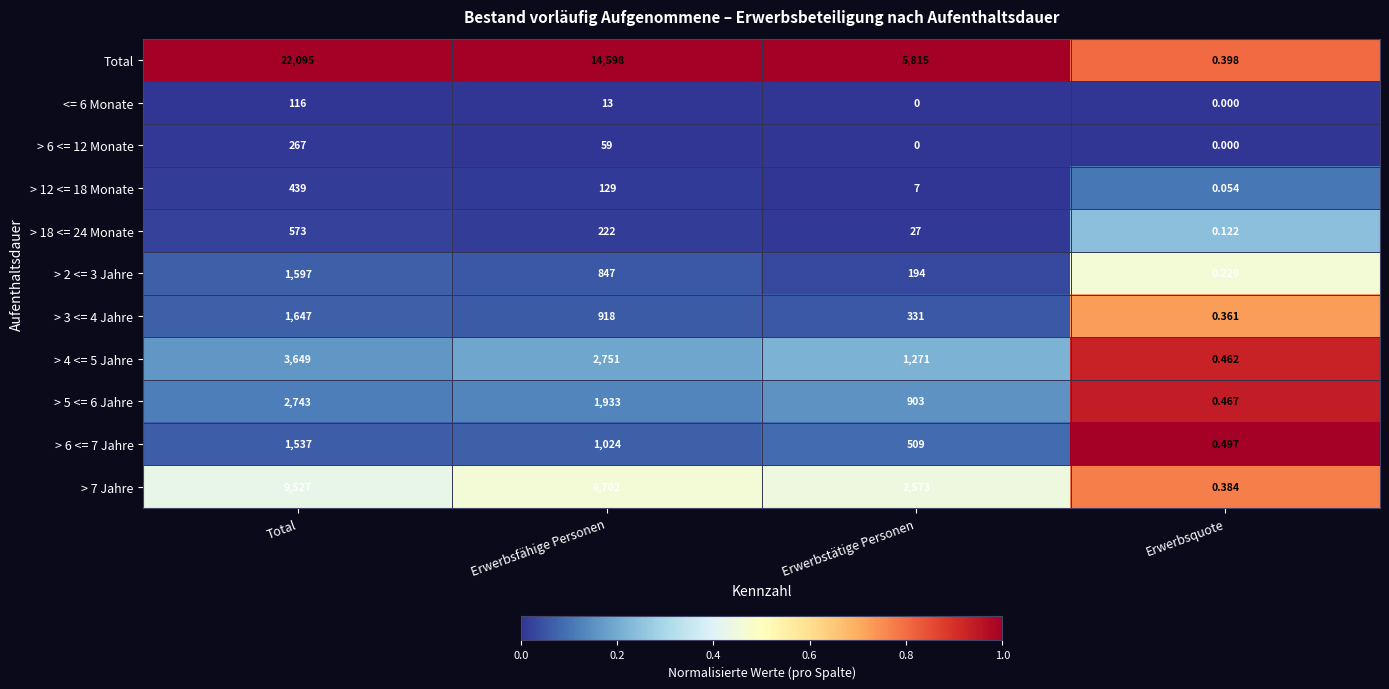

Which series has the largest range (max minus min)?

Total